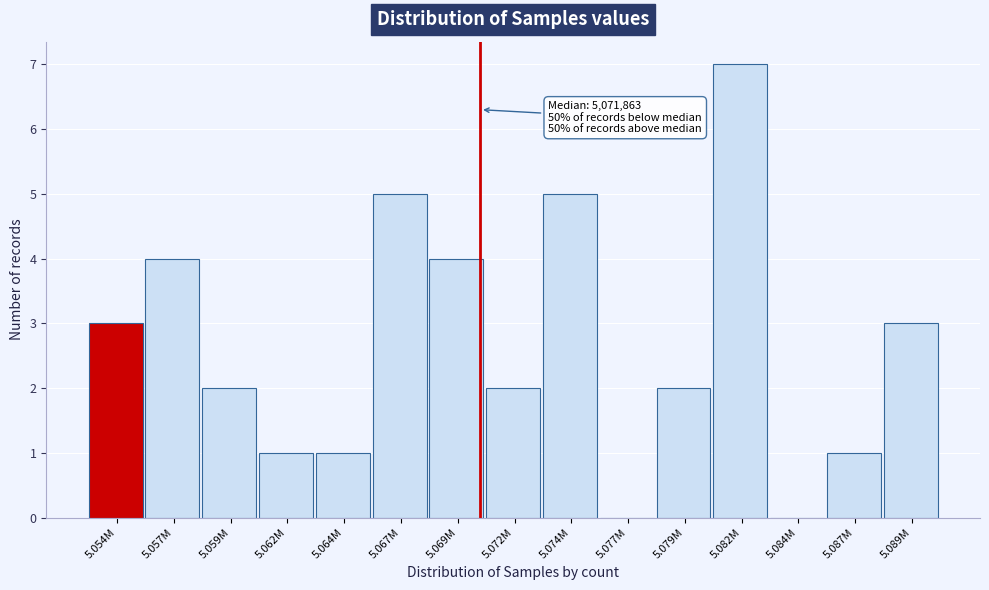

Reading left to right, extract all data points from this chart.

5.054M=3	5.057M=4	5.059M=2	5.062M=1	5.064M=1	5.067M=5	5.069M=4	5.072M=2	5.074M=5	5.077M=0	5.079M=2	5.082M=7	5.084M=0	5.087M=1	5.089M=3